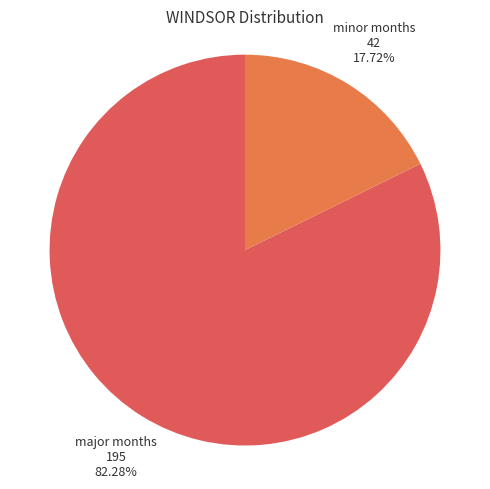

Does any single category account for the majority?

Yes